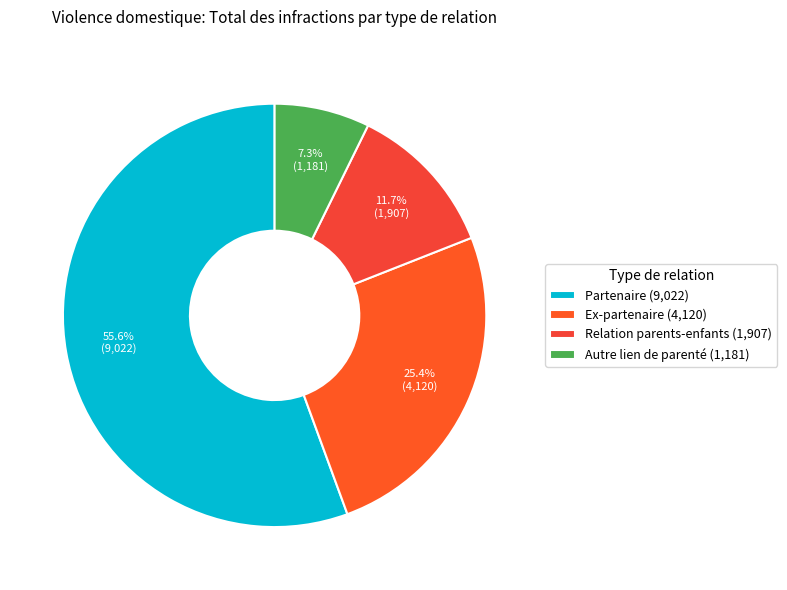

The Relation parents-enfants slice represents 23% of the pie. True or false?

False